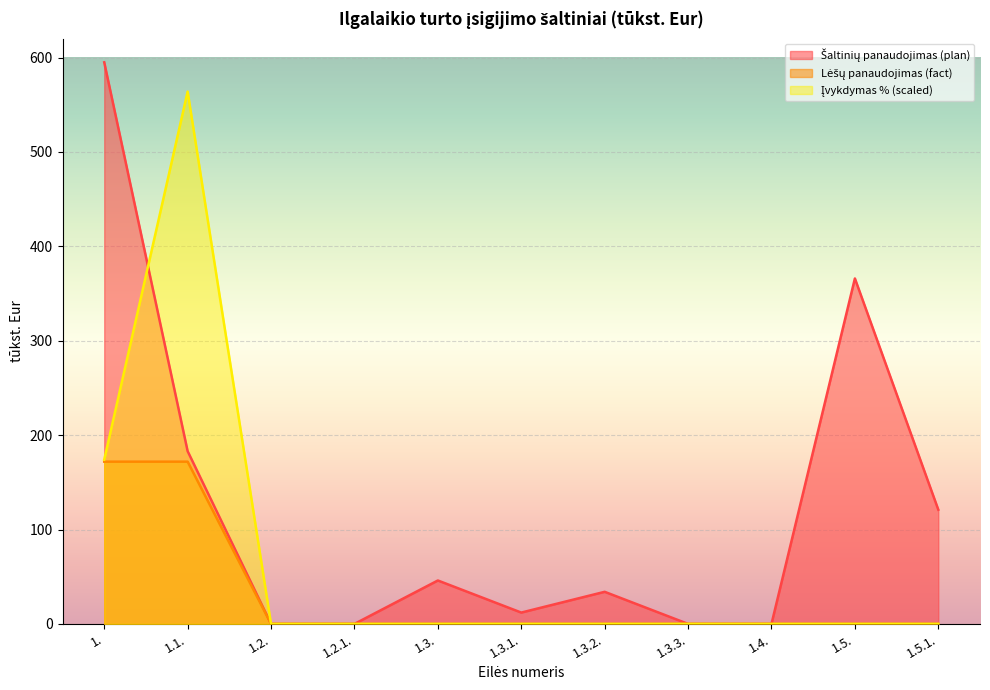

Reading right to left, transcribe all the data shown in this chart.

Šaltinių panaudojimas (plan): 121.0	366.0	0.0	0.0	34.0	12.0	46.0	0.0	0.0	183.0	595.0
Lėšų panaudojimas (fact): 0.0	0.0	0.0	0.0	0.0	0.0	0.0	0.0	0.0	171.9	171.9
Įvykdymas %: 0.0	0.0	0.0	0.0	0.0	0.0	0.0	0.0	0.0	564.0	174.0